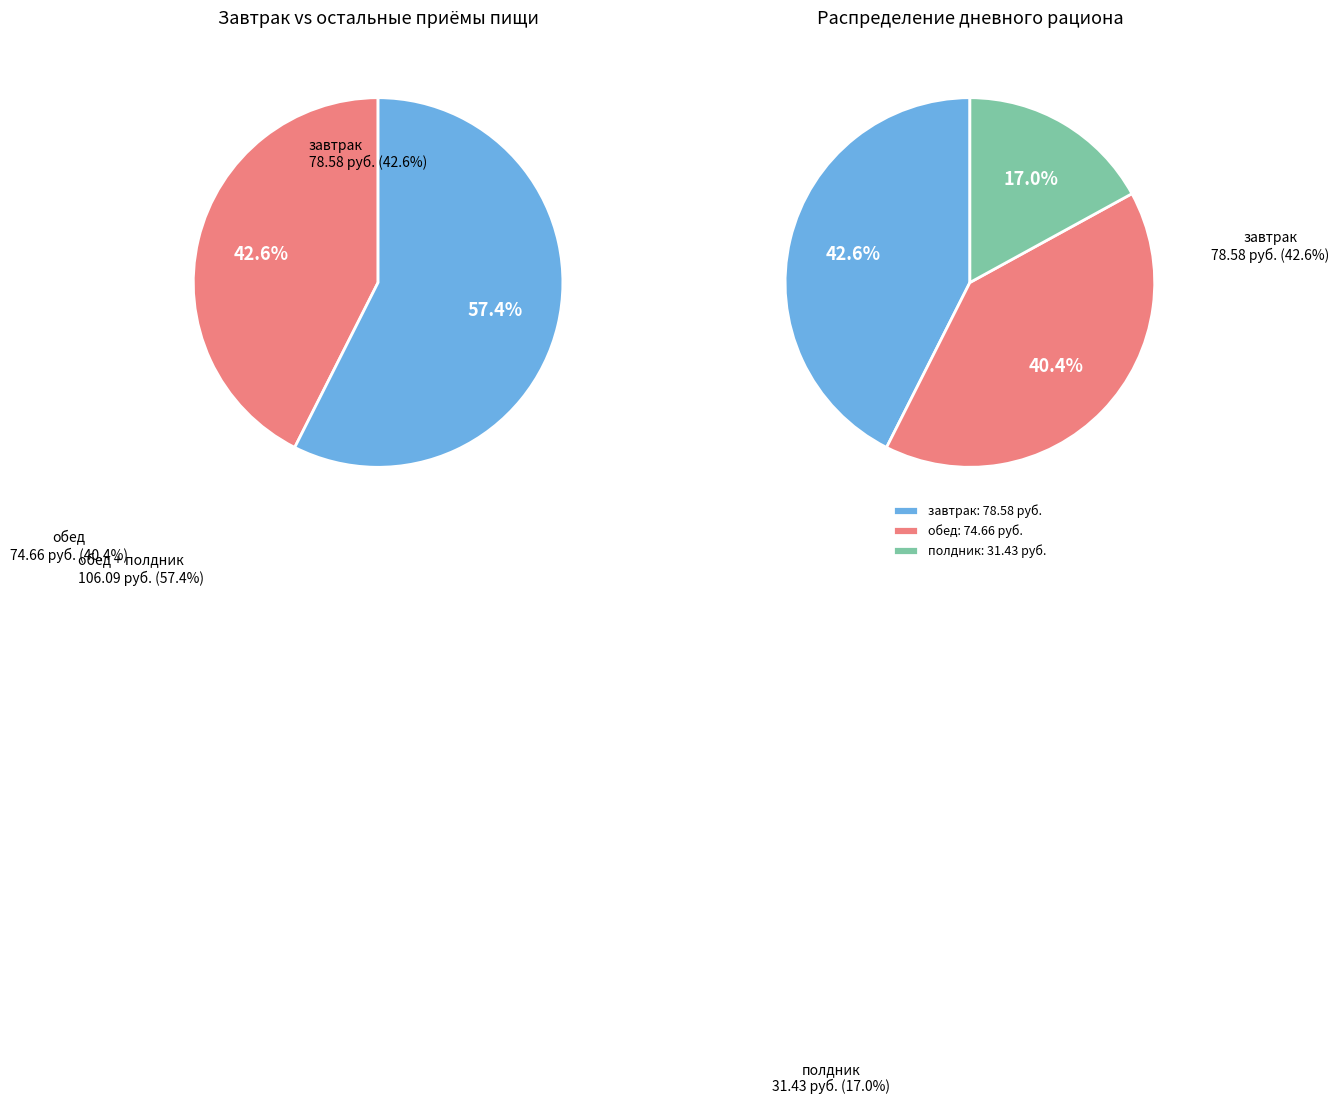

How many slices are in this pie chart?

3